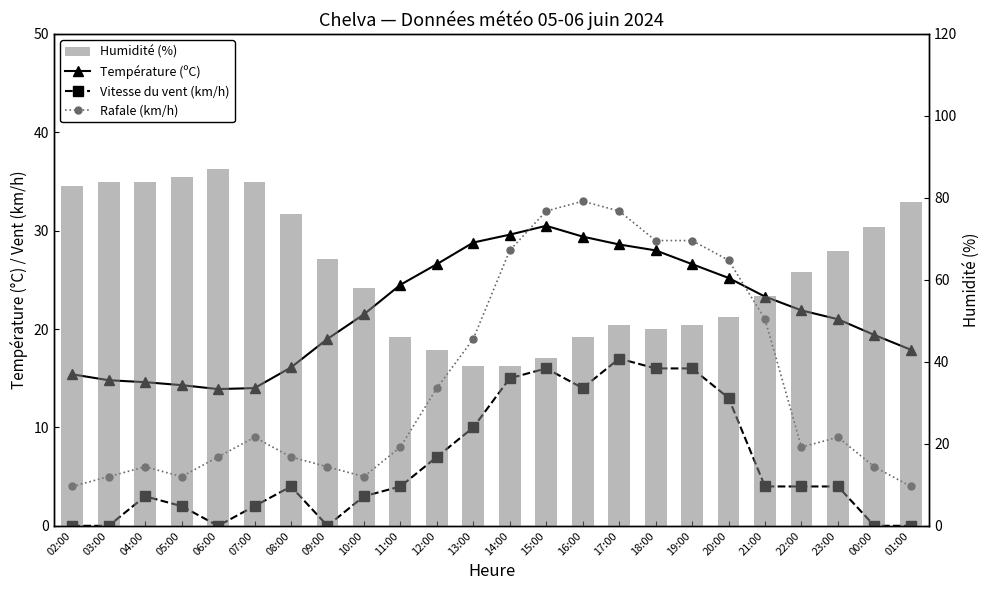

What is the difference between the highest and lowest values at 18:00?

32.0